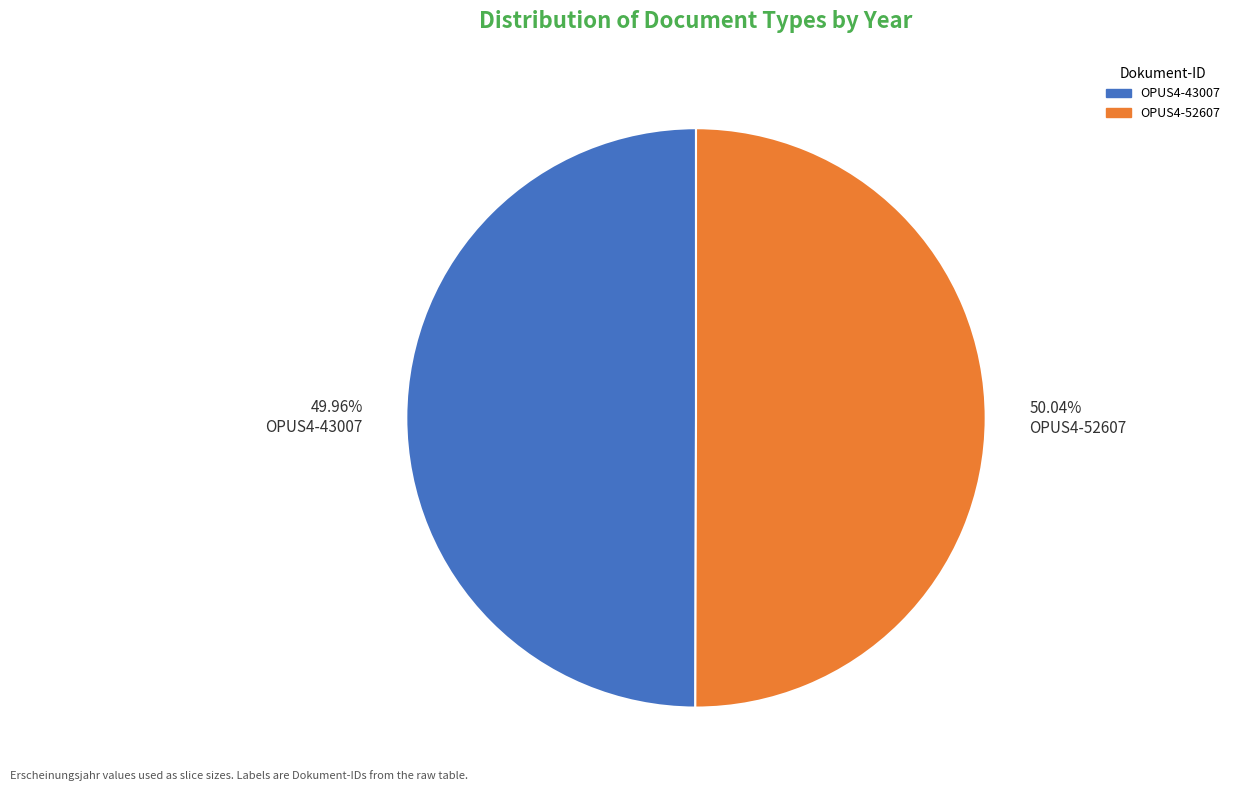

To the nearest percent, what is the combined percentage of OPUS4-52607 and OPUS4-43007?

100%